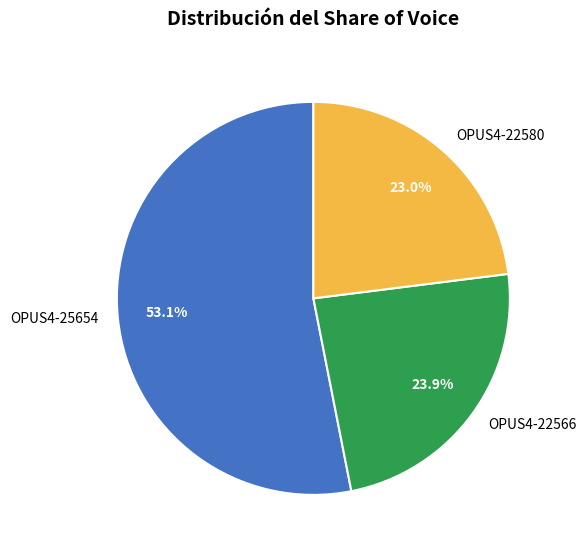

Rank the categories by value from lowest to highest.

OPUS4-22580, OPUS4-22566, OPUS4-25654